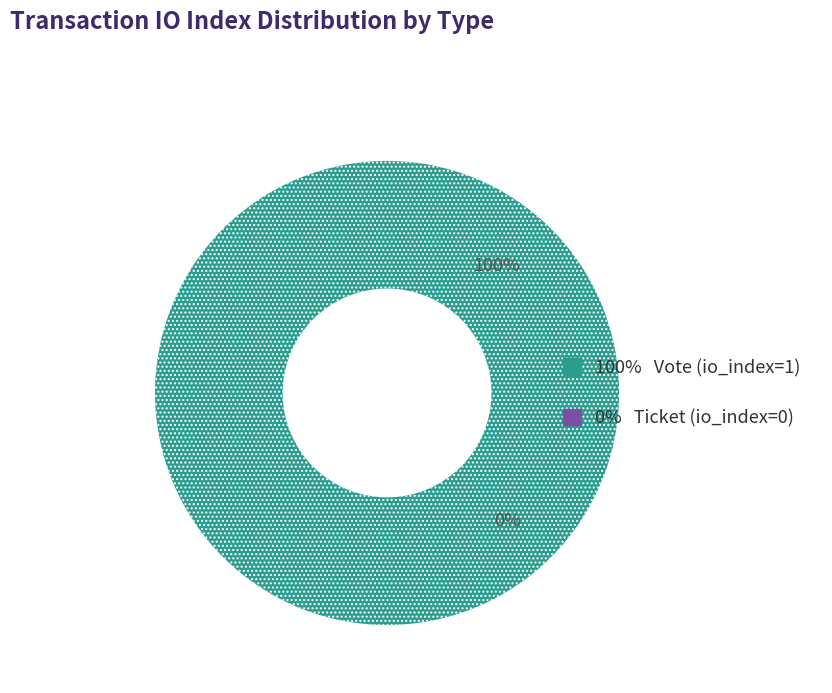

Rank the categories by value from highest to lowest.

Vote (io_index=1), Ticket (io_index=0)